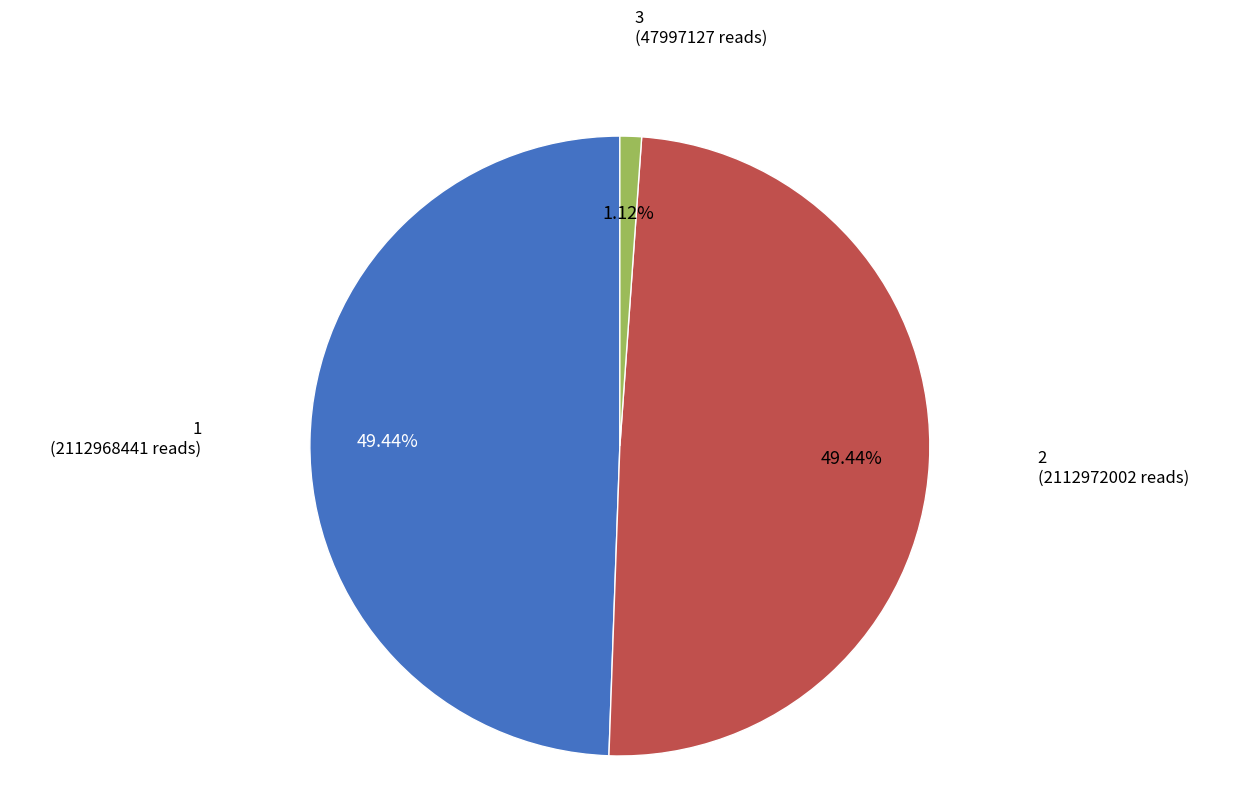

Is there any slice that represents more than half of the pie?

No